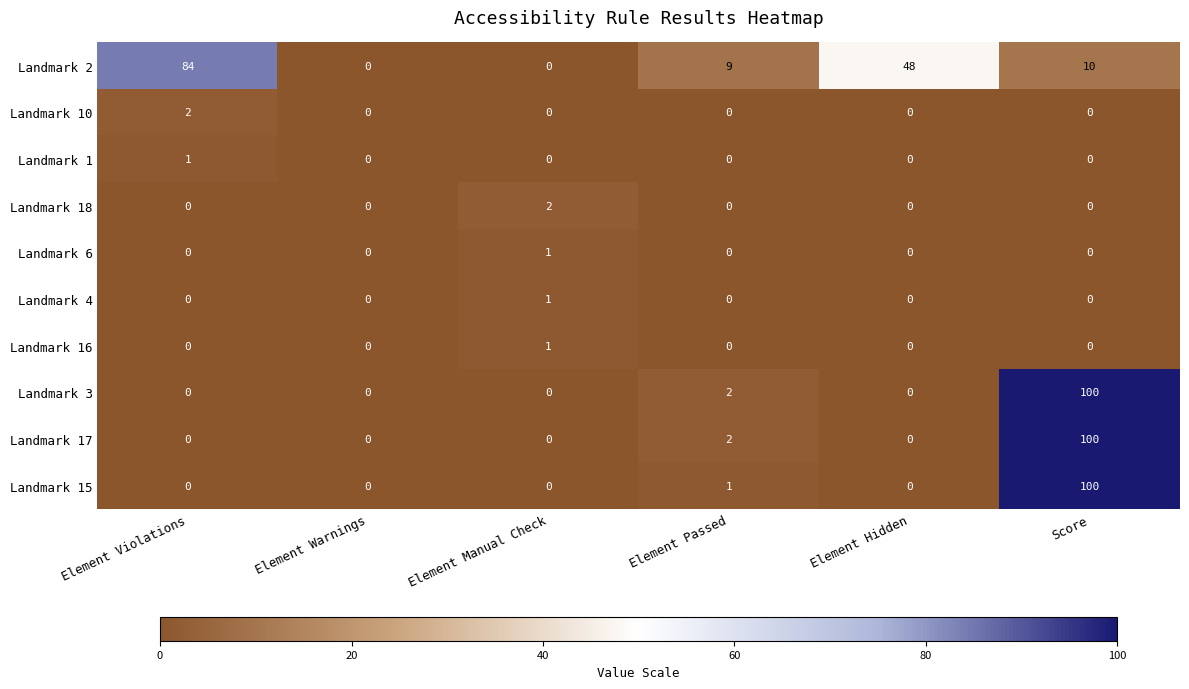

Which label corresponds to the largest value in the chart?

Score